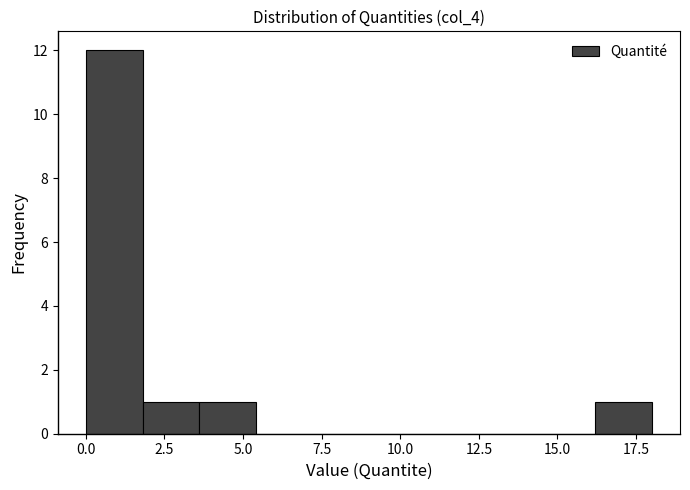

Around what value on the x-axis is the tallest bar? Give the approximate position of its centre, as read against the axis.

1.0